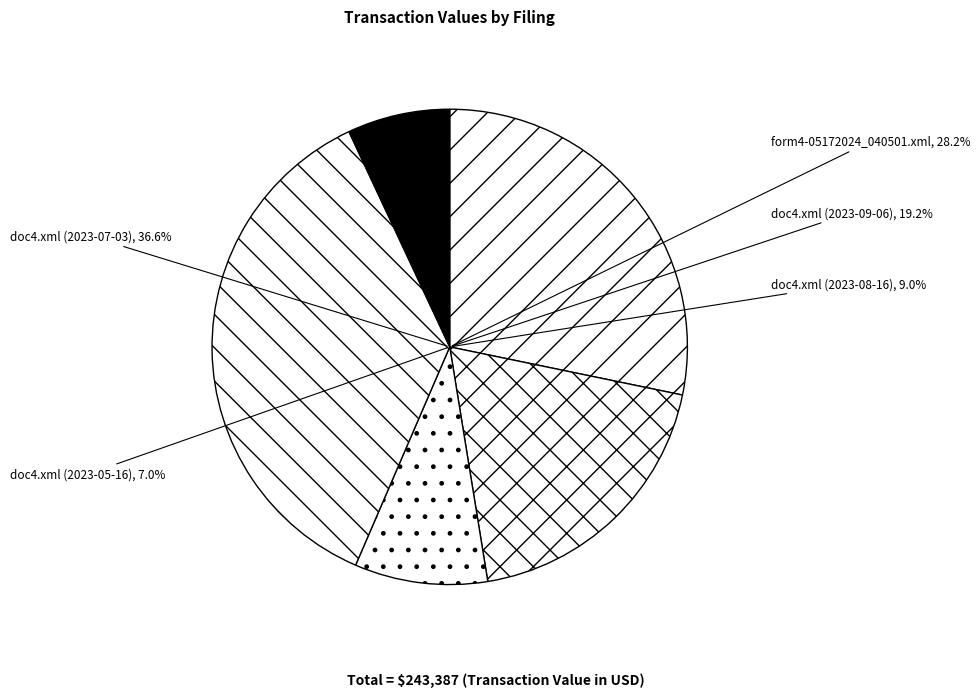

What percentage do doc4.xml (2023-07-03) and form4-05172024_040501.xml together represent?

64.8%